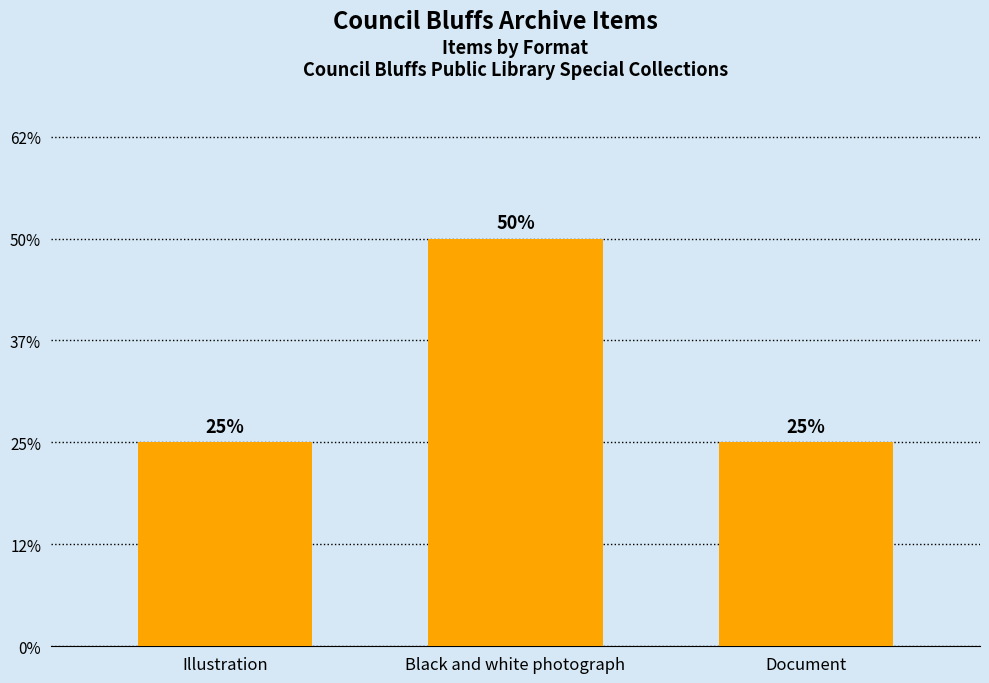

Does the chart contain any negative values?

No